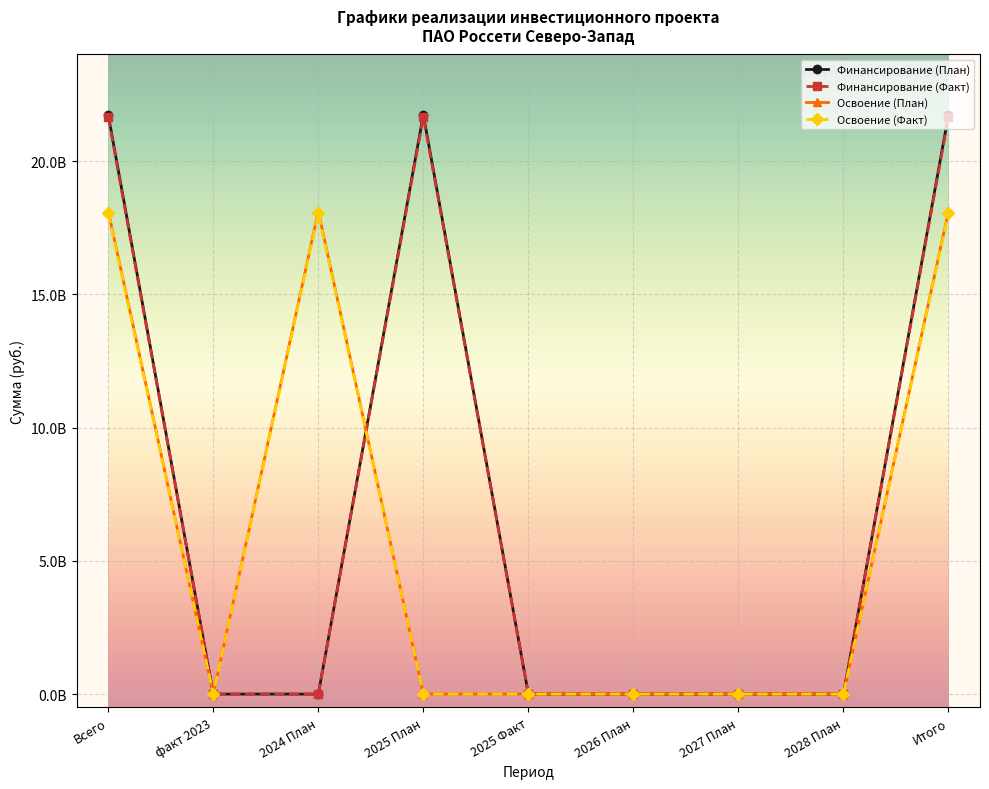

The value of Освоение (План) at 2025 Факт is 0. True or false?

True